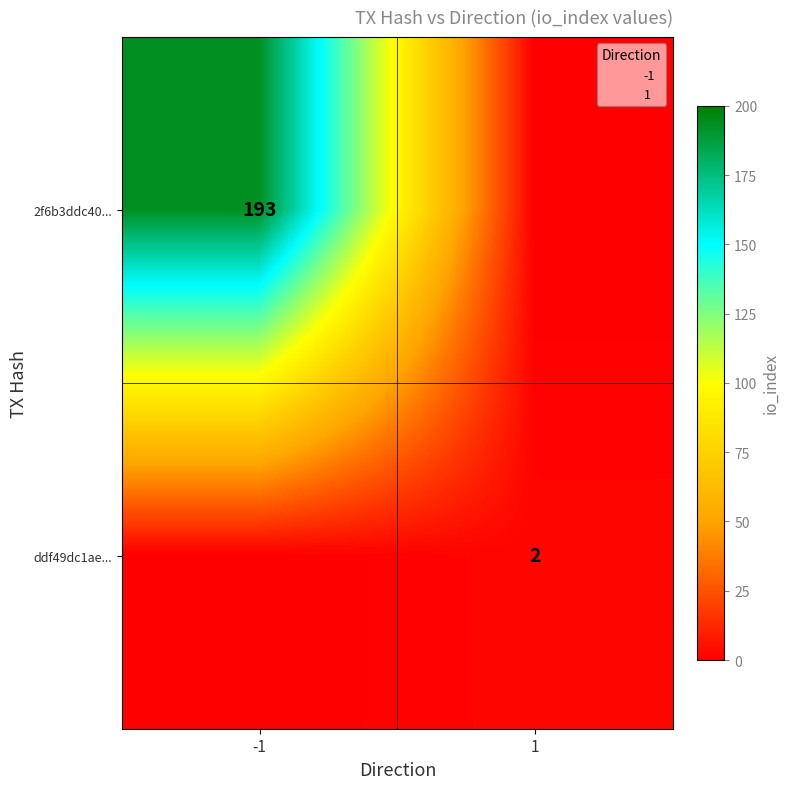

True or false: ddf49dc1ae... has a value of 2 at 1.

True